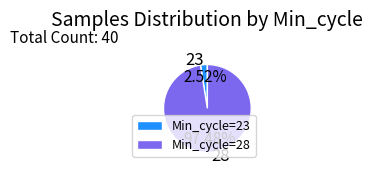

How many segments does this pie chart have?

2